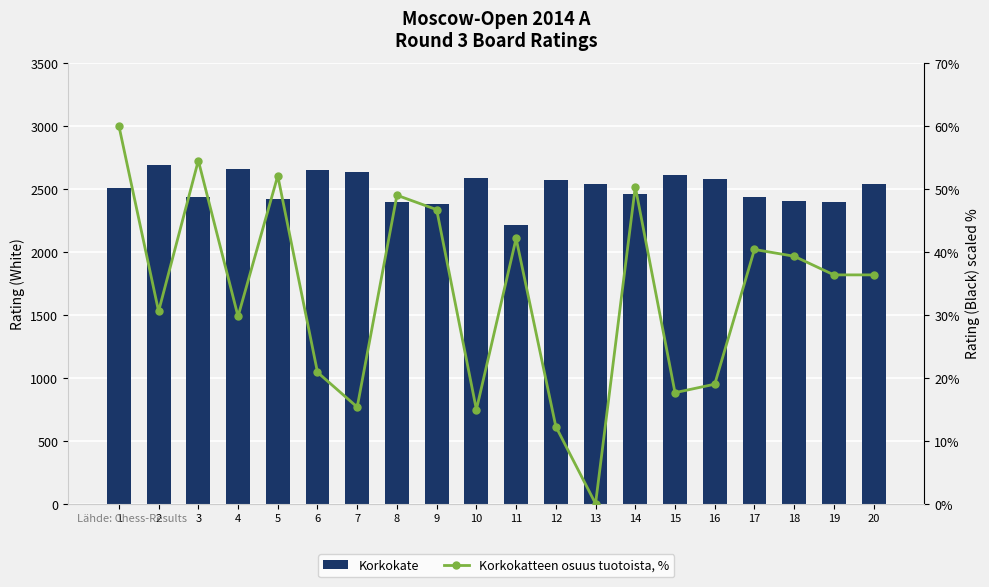

At how many categories does at least one series exceed 854?

20